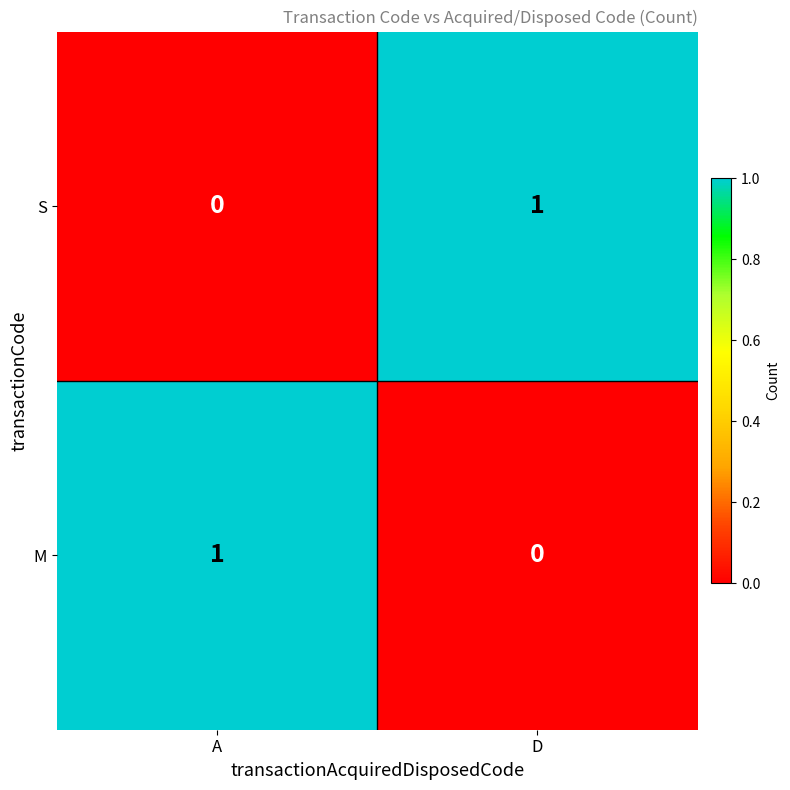

The M series shows 0 at A. True or false?

False